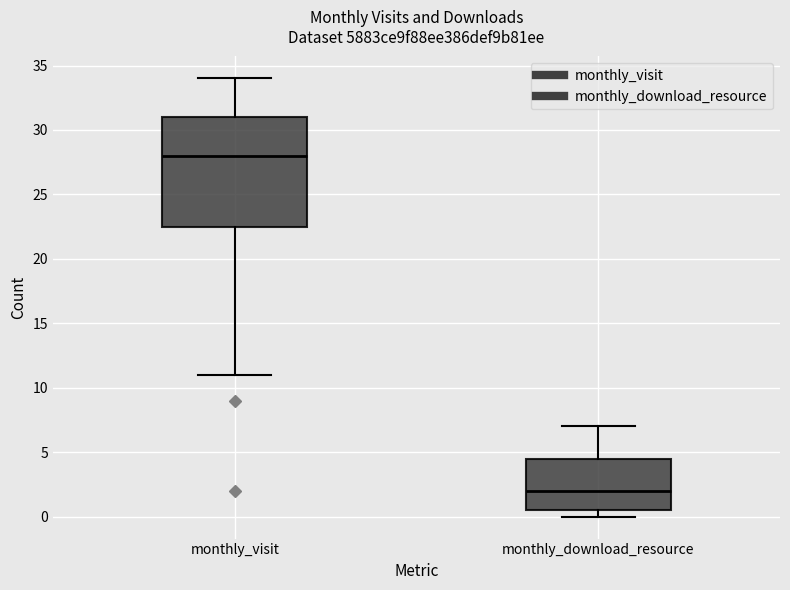

Which box has the highest median line?

monthly_visit